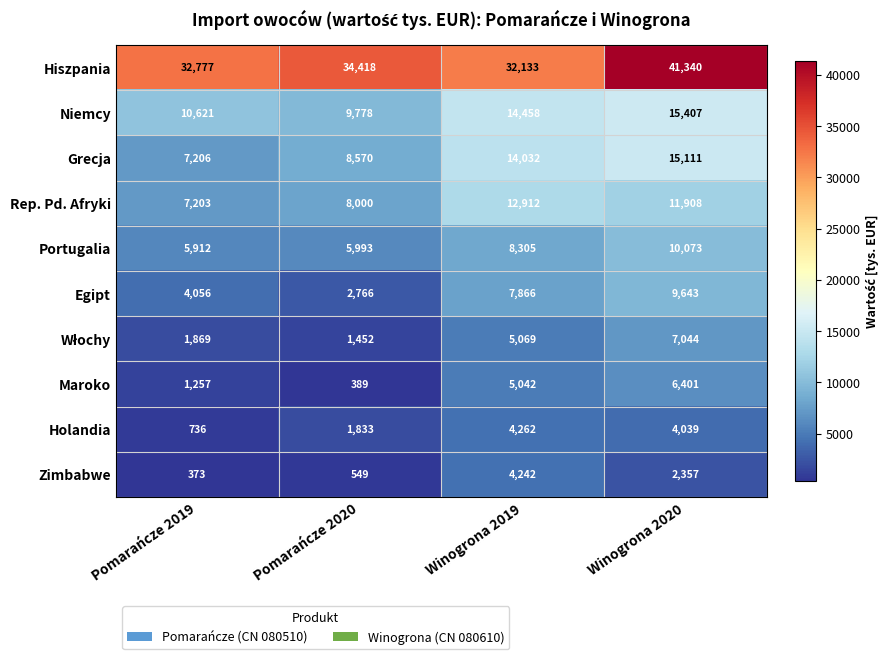

True or false: Hiszpania has a value of 55215 at Pomarańcze 2020.

False